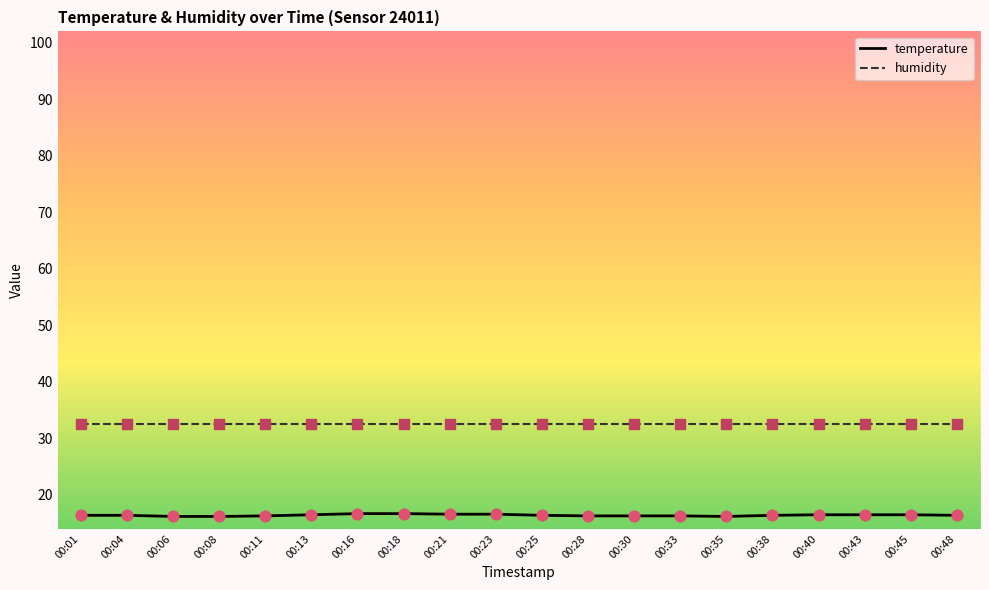

Which series has the largest total across all categories?

humidity